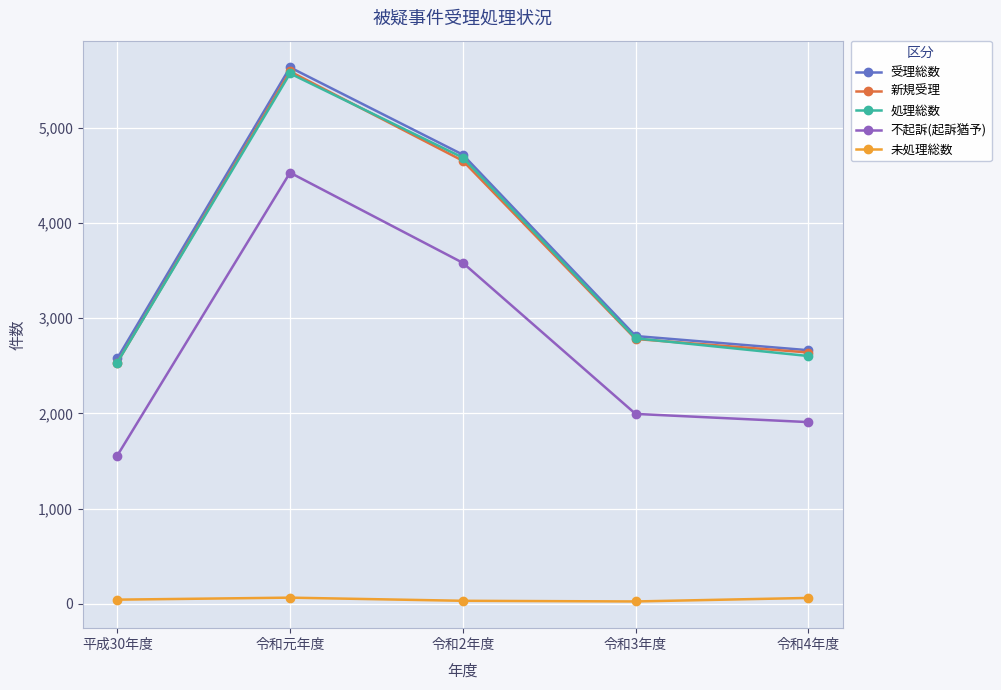

What is the maximum value shown in the chart?

5634